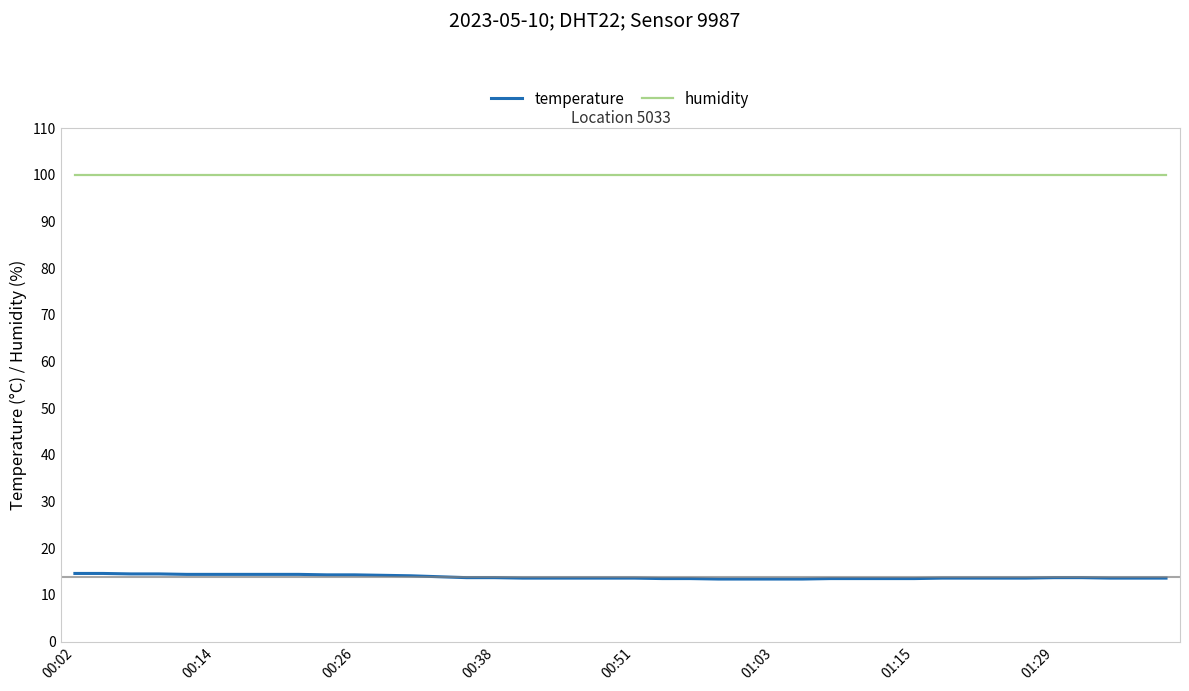

True or false: humidity and temperature intersect in this chart.

False